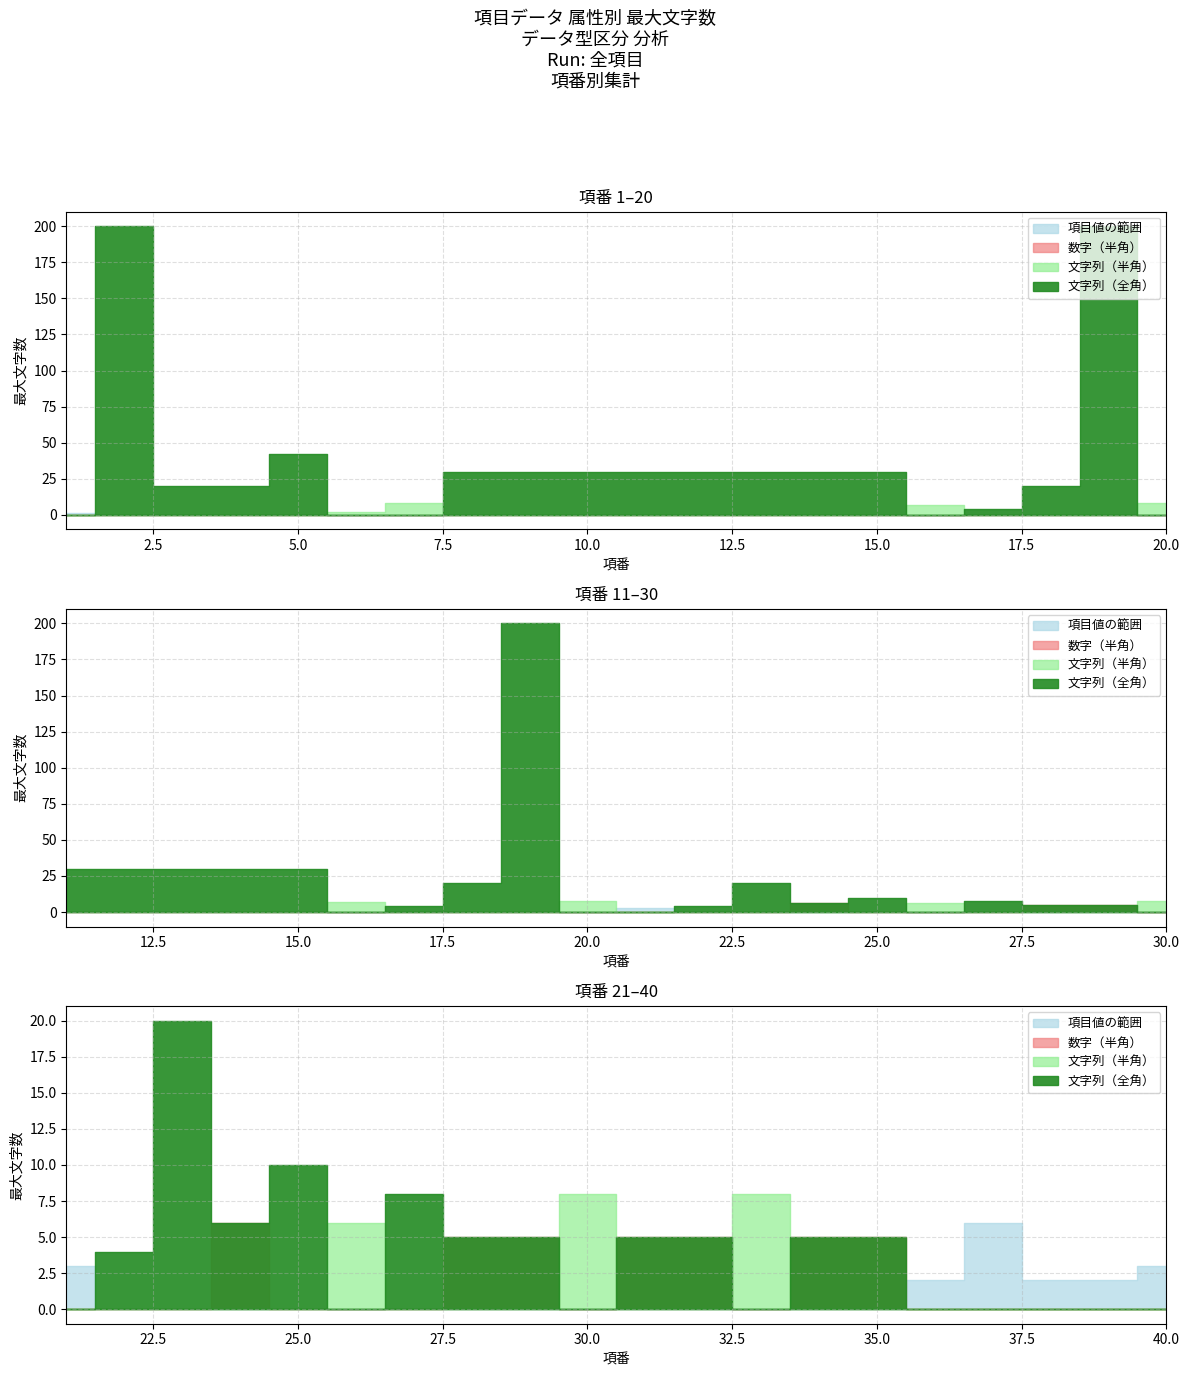

Which series changed the most between 32 and 38?

文字列（全角）